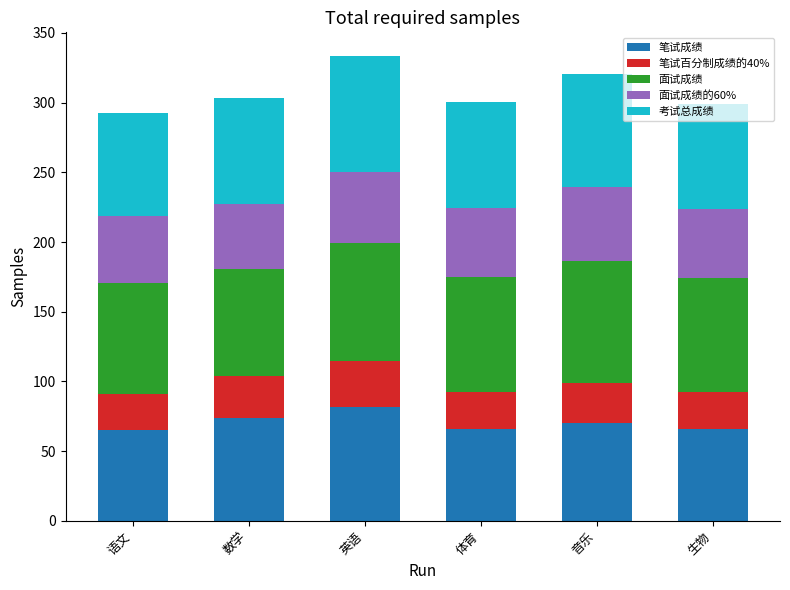

What is the total value across all series at 生物?

299.2